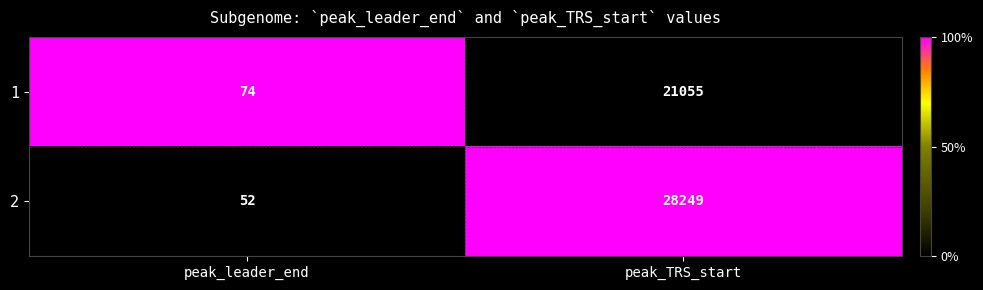

What is the spread (max minus min) of values at peak_TRS_start?

7194